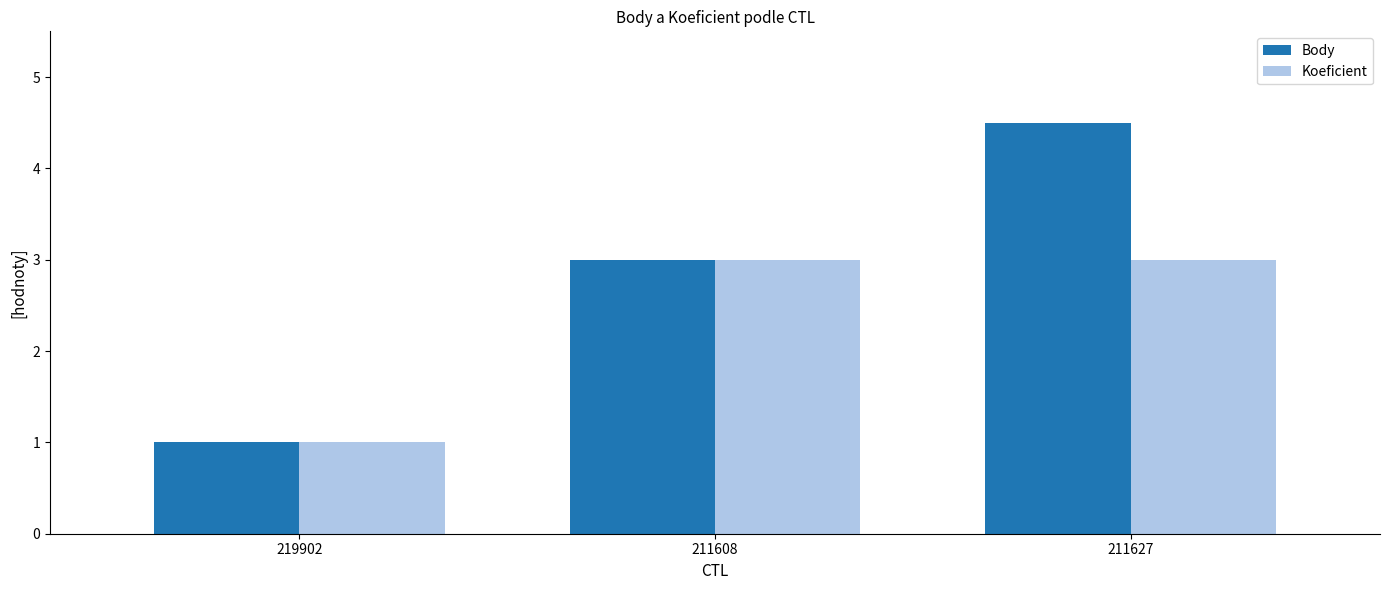

What position from the left is 211627?

3